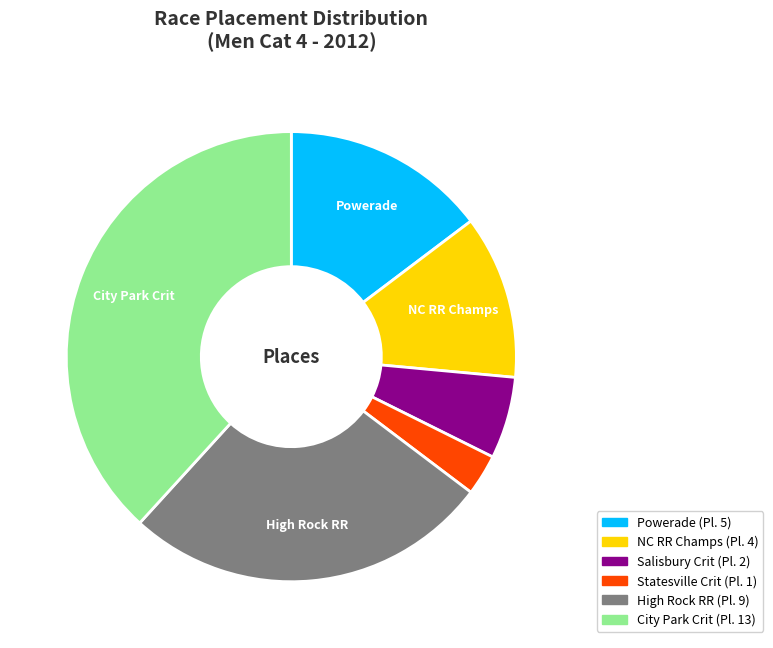

Is there any slice that represents more than half of the pie?

No